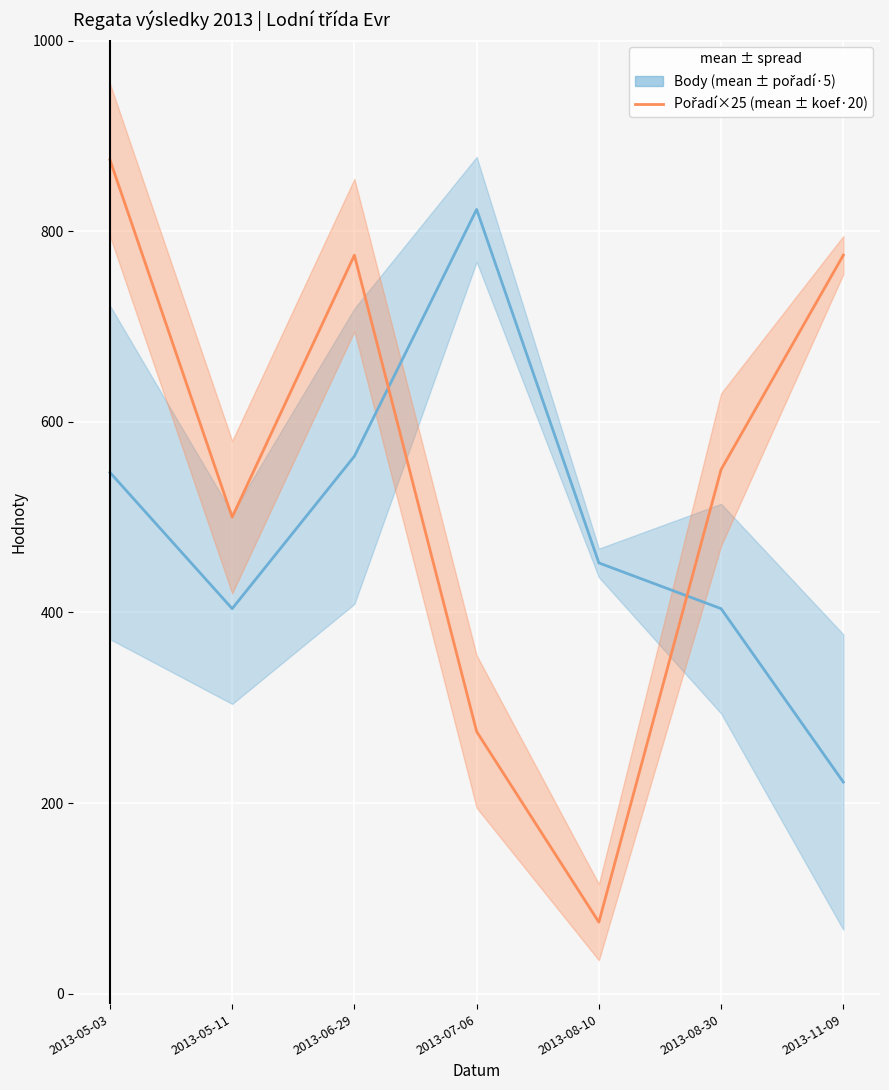

Which series has the widest spread of values?

Pořadí (×25)